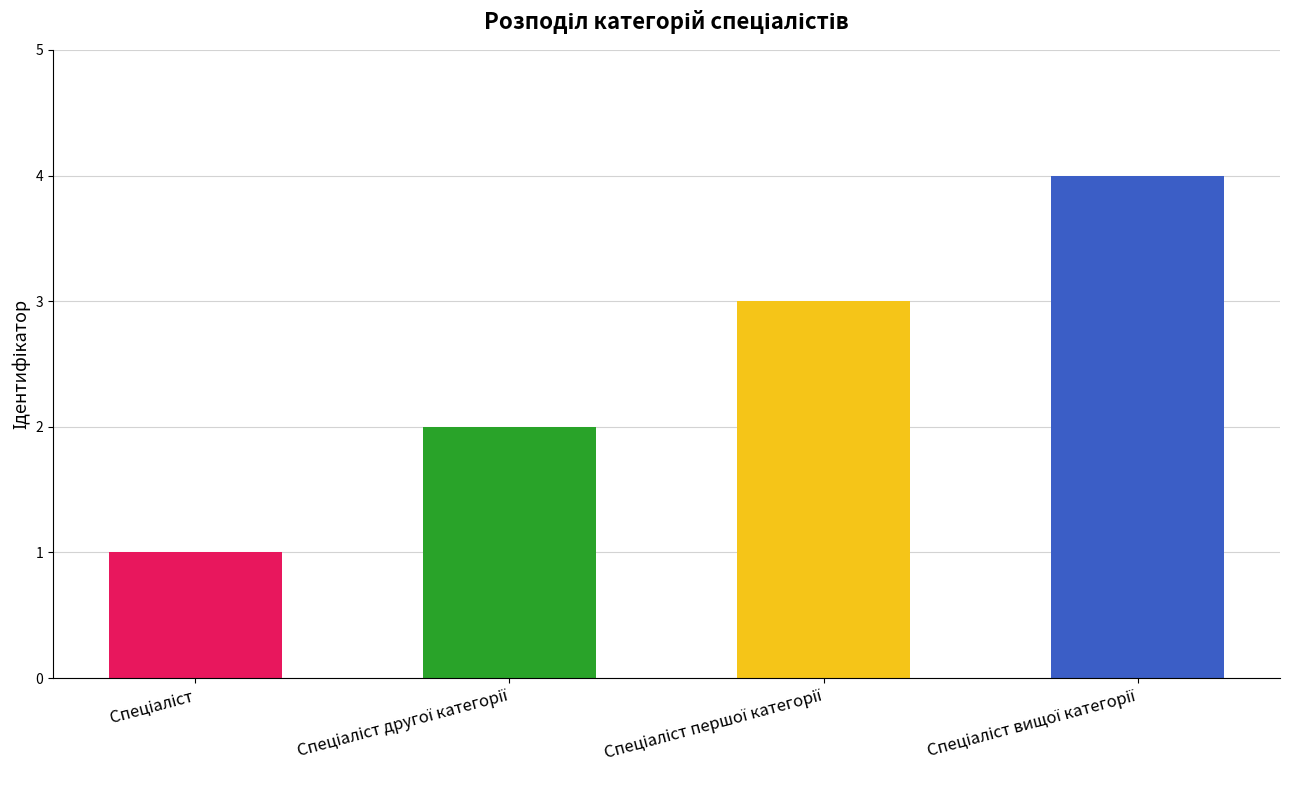

What is the maximum value shown in the chart?

4